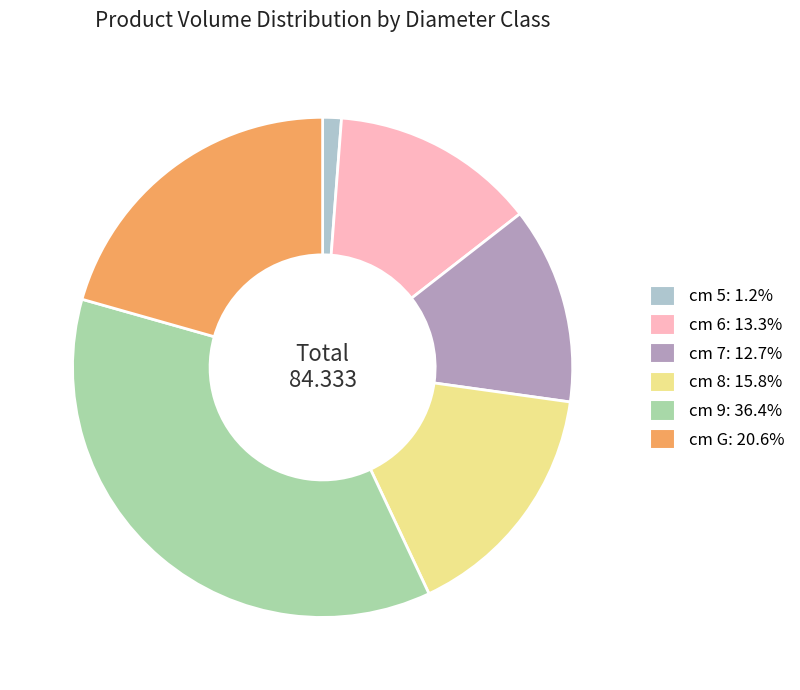

Does any single category account for the majority?

No